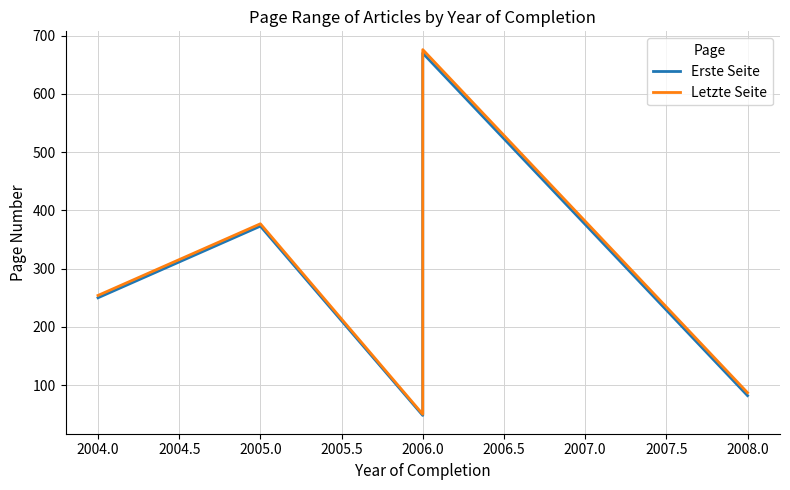

What is the difference between the Erste Seite values at 2005.0 and 2008.0?

291